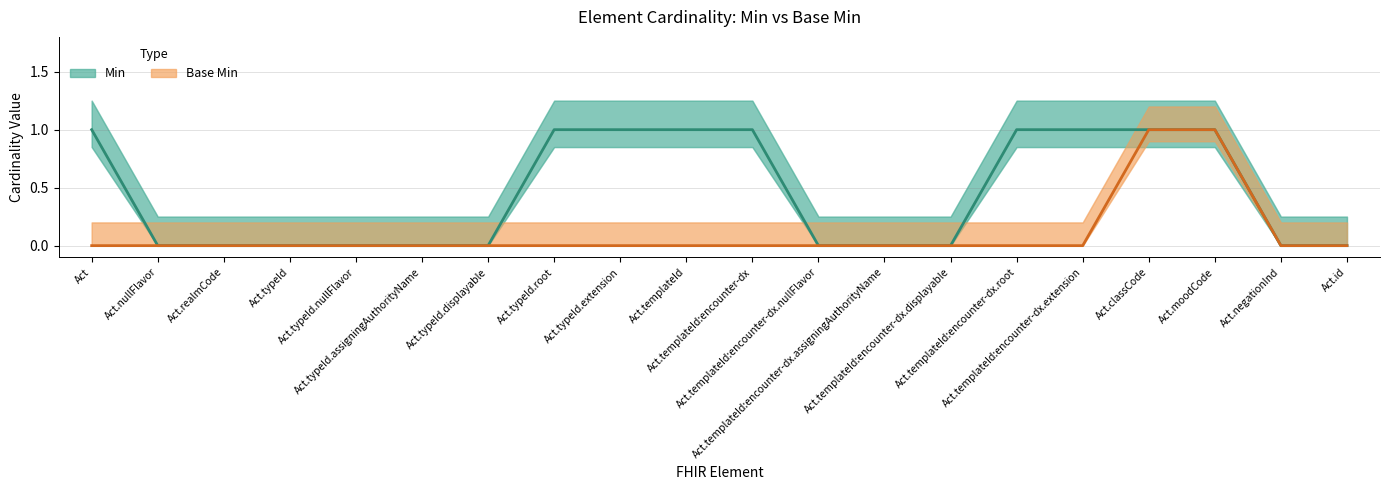

Which has a higher value, Act.templateId:encounter-dx.root or Act.moodCode?

Act.templateId:encounter-dx.root